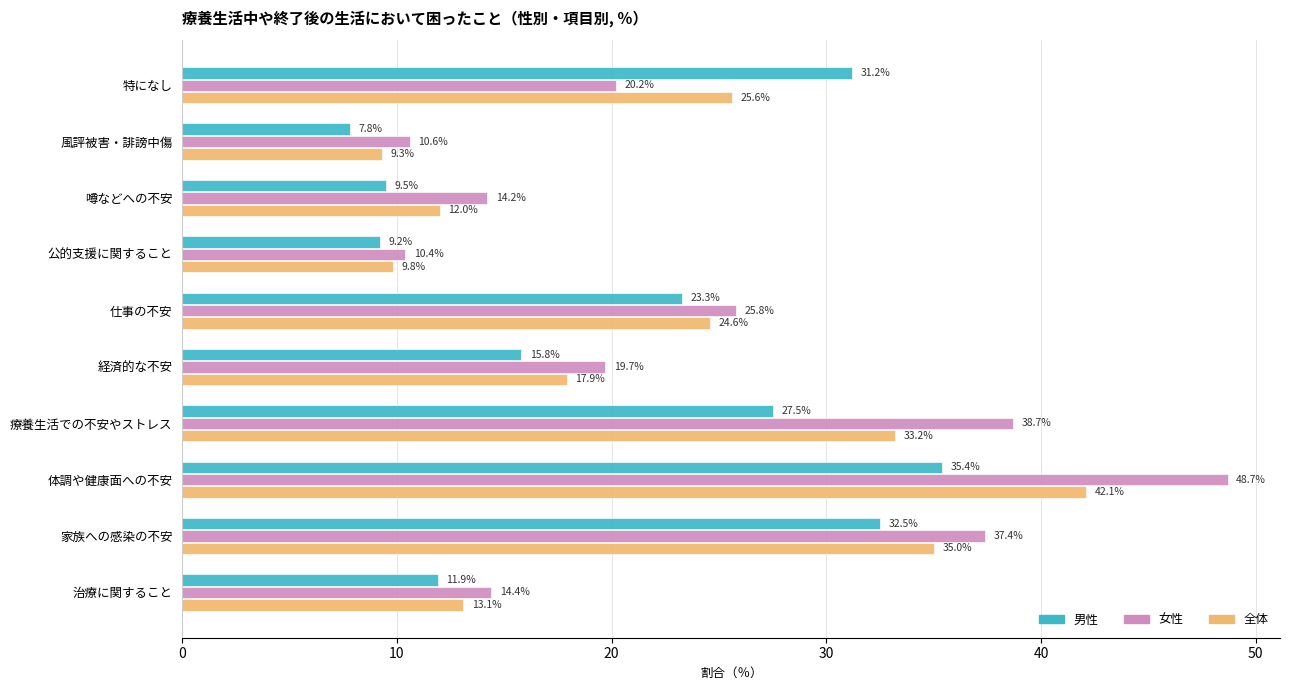

True or false: 全体 has a value of 25.6 at 特になし.

True